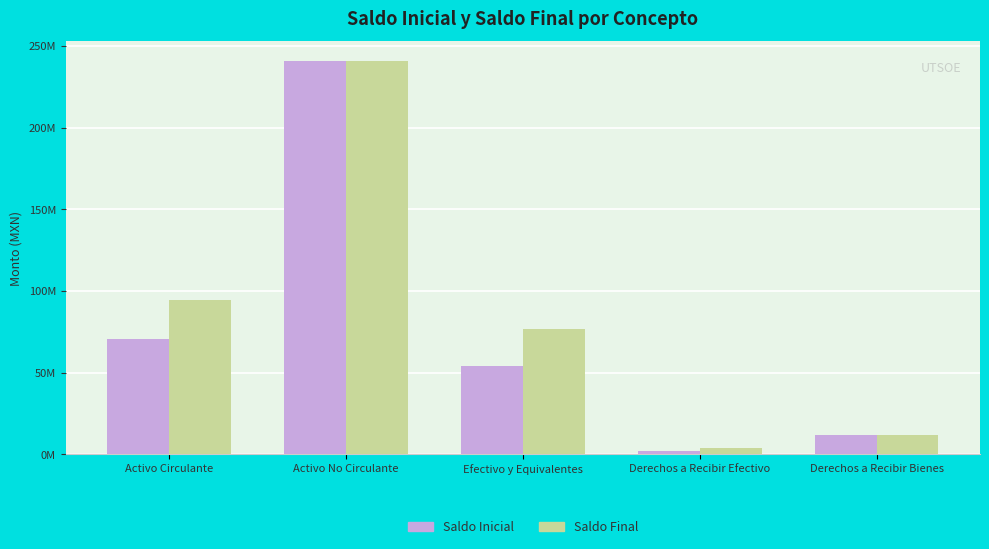

Does the chart contain stacked bars?

No